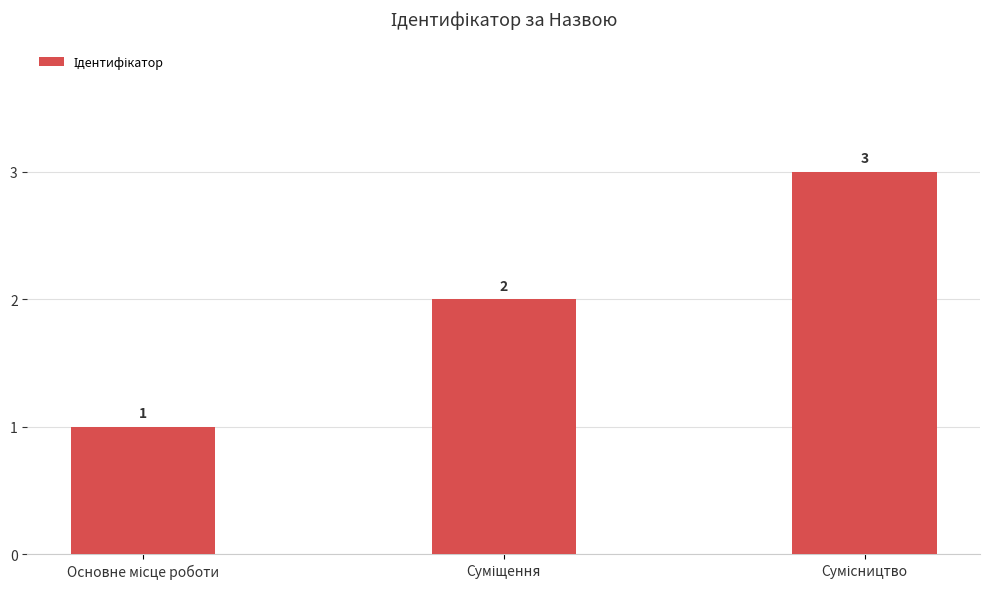

Reading left to right, list all the values displayed in this chart.

1	2	3